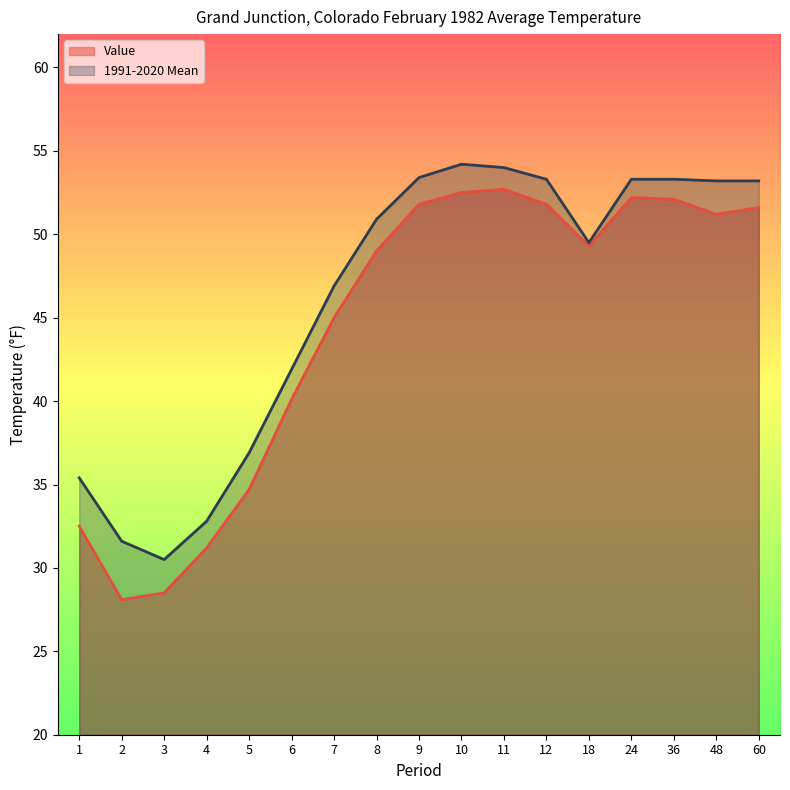

What are all the series names shown in the legend?

Value, 1991-2020 Mean